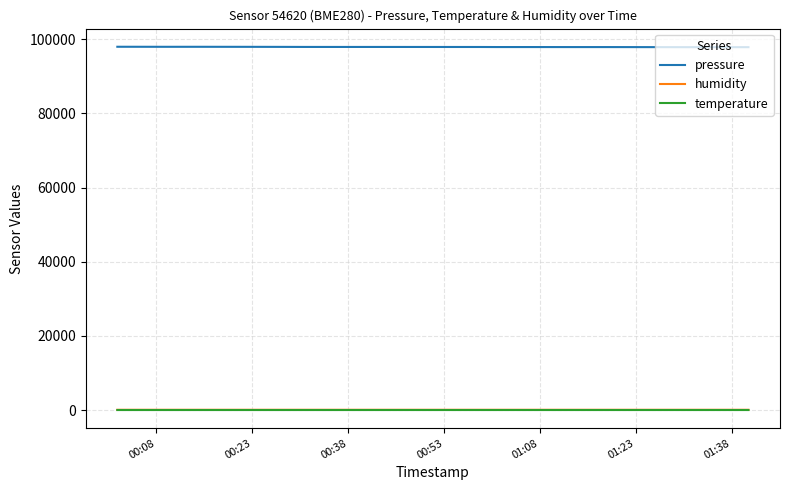

What is the maximum value shown in the chart?

97996.5